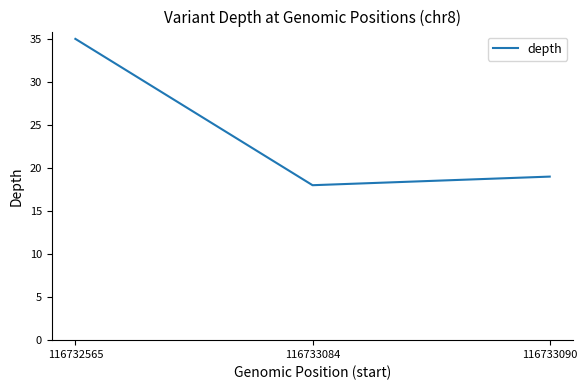

Which category has the highest value across all series?

116732565